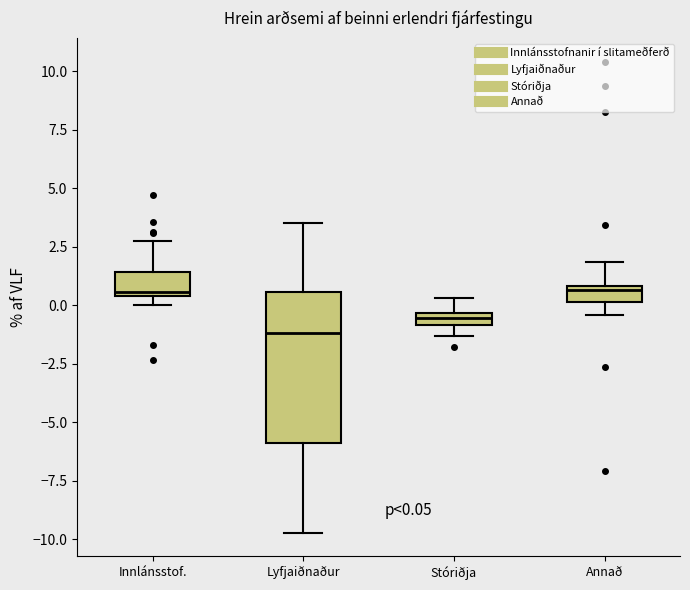

Comparing the boxes themselves (not the whiskers), which one is the tallest?

Lyfjaiðnaður